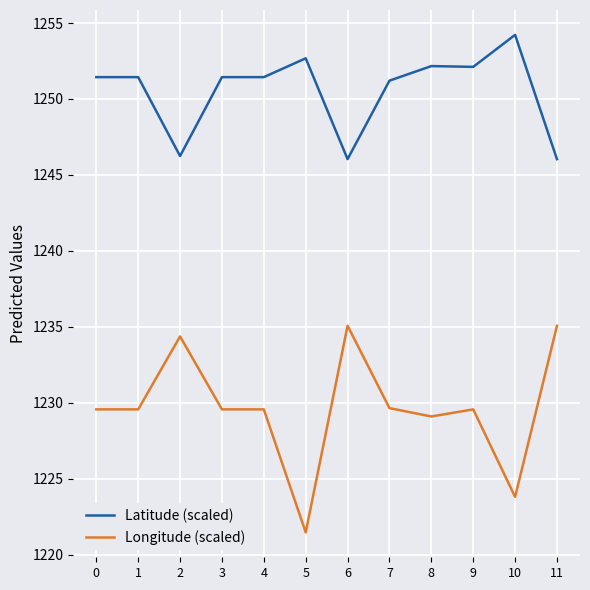

Does the chart display data point markers on the line(s)?

No